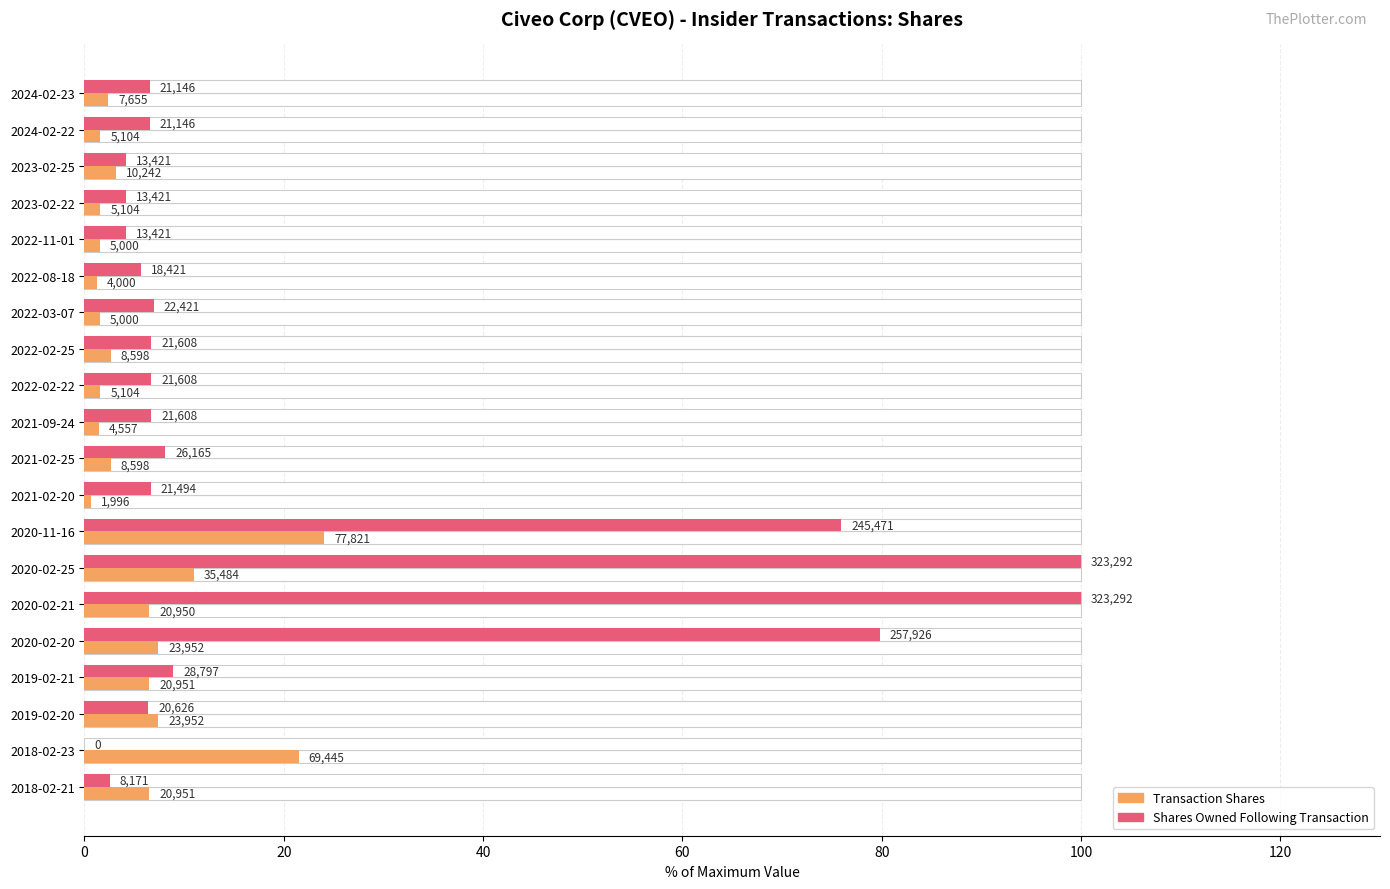

What is the difference between the sharesOwnedFollowingTransaction values at 2020-02-25 and 2020-11-16?

24.1